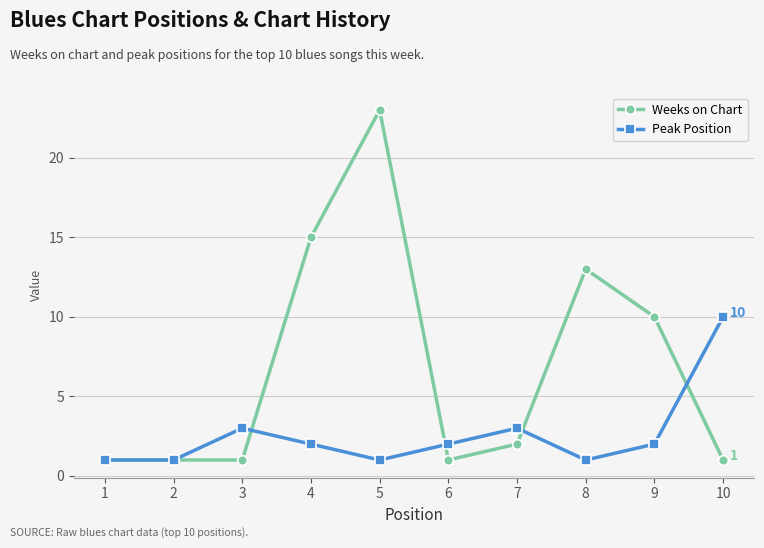

Where does the Weeks on Chart series first go above 2?

4